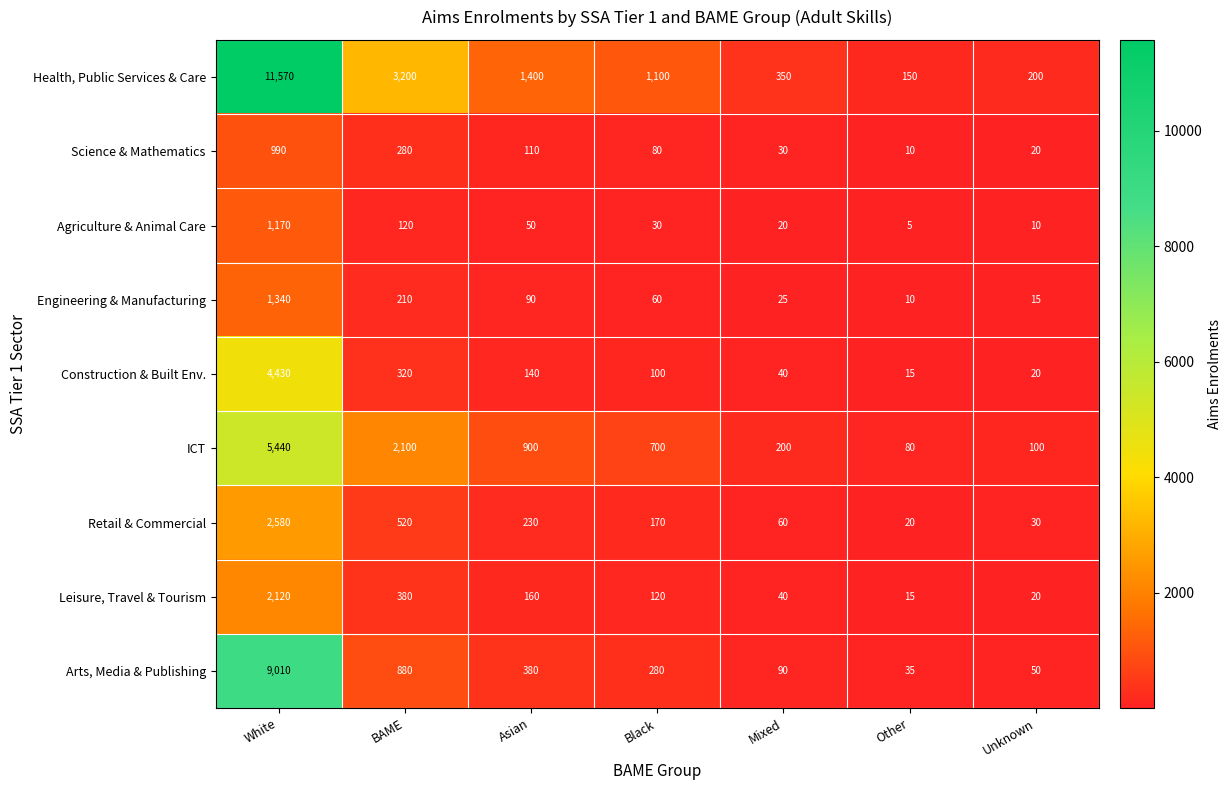

What is the approximate value of Arts, Media & Publishing at Asian?

380